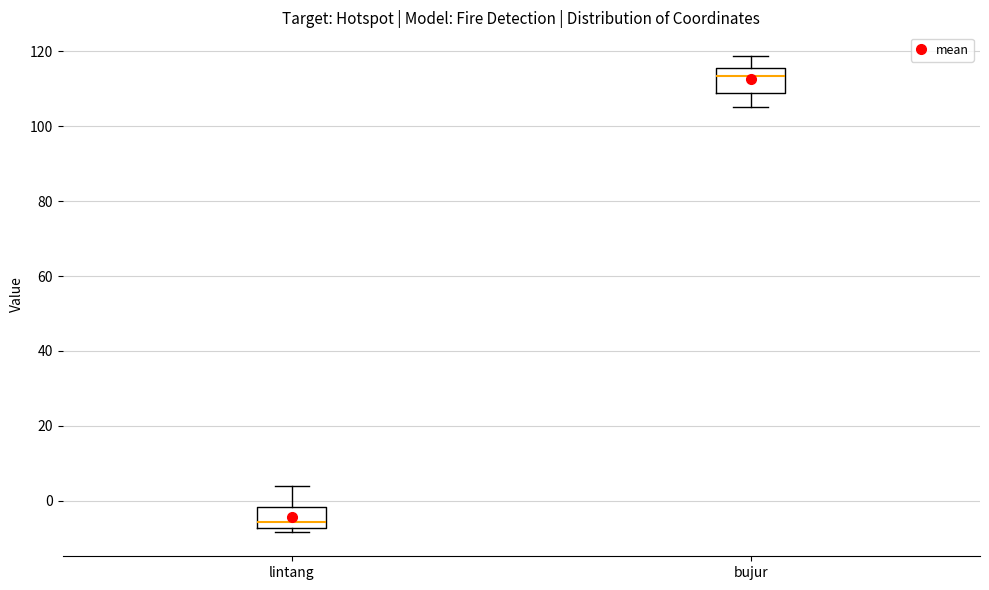

Reading left to right, read every box against the y-axis: the position of its median line, the range the box covers, and the ends of its whiskers. The values are not printed on the chart, so give them approximately, as read against the axis.

lintang: median -6, box -8 to -2, whiskers -8 (just below the box's lower edge) to 4
bujur: median 114, box 108 to 116, whiskers 106 to 118